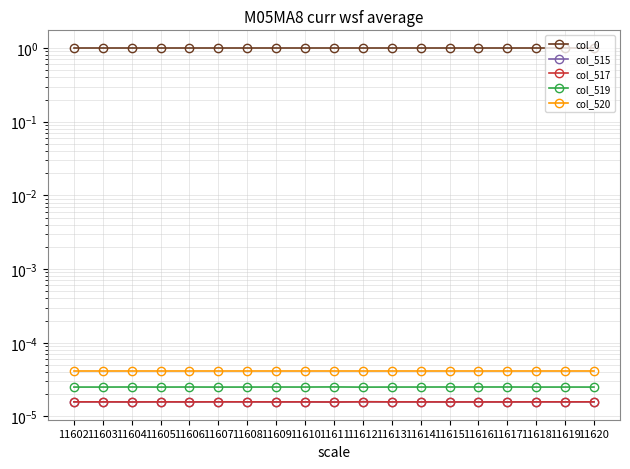

How many series are shown in this chart?

5